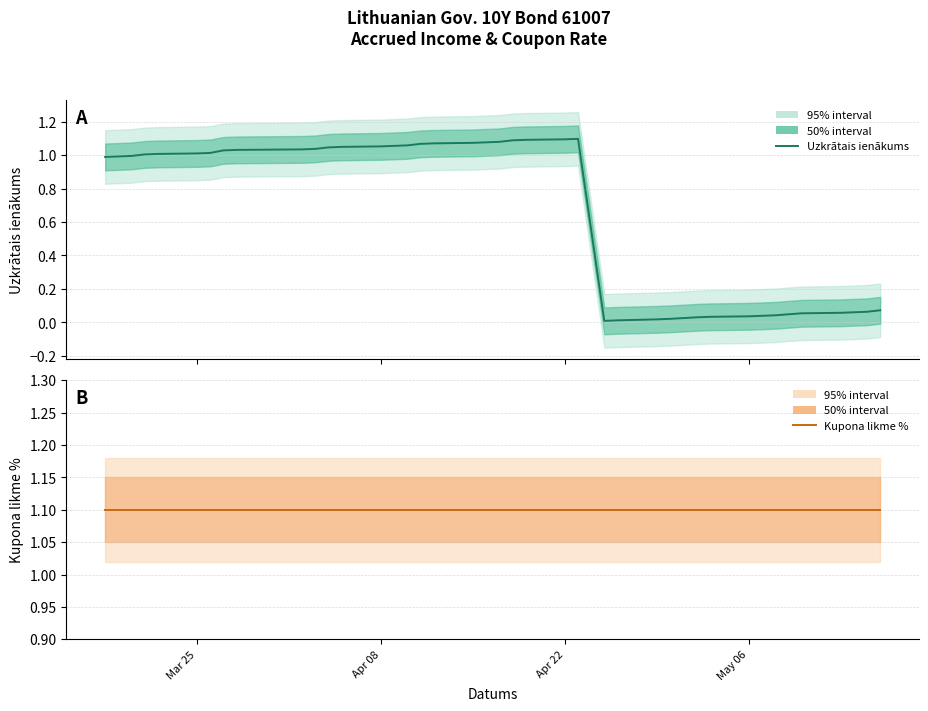

Which series has the largest range (max minus min)?

Uzkrātais ienākums (line)